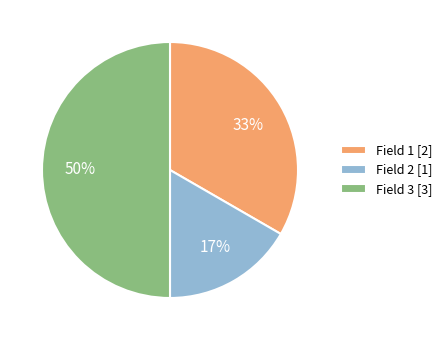

The Field 3 [3] slice represents 50% of the pie. True or false?

True